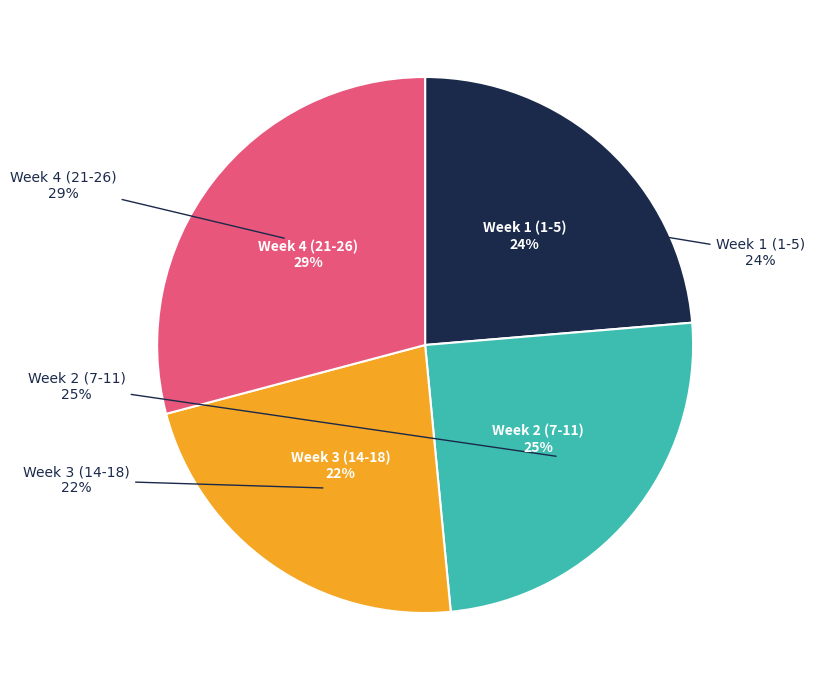

Combined, do Day 11 and Day 25 account for over 50%?

No